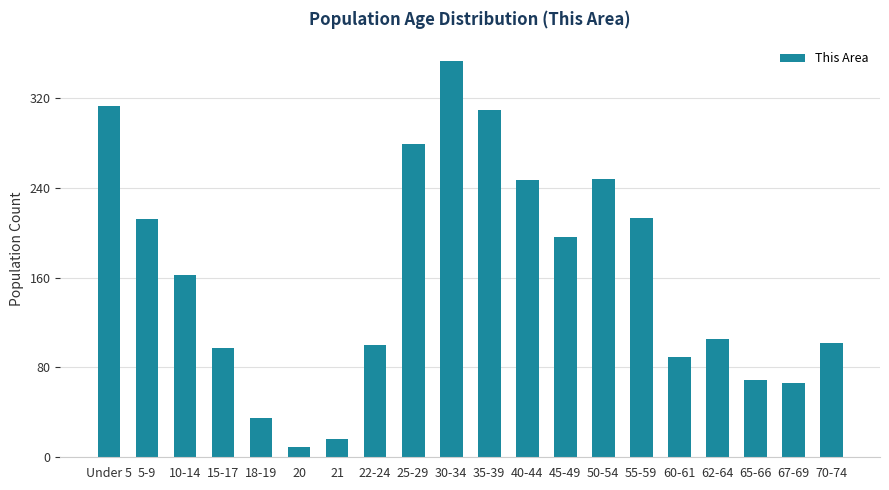

What is the label of the 9th bar from the right?

40-44